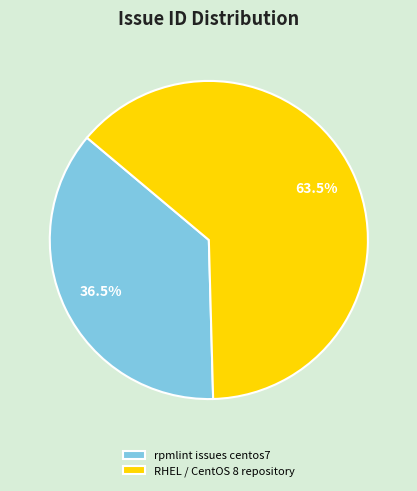

Rank the categories by value from lowest to highest.

rpmlint issues centos7, RHEL / CentOS 8 repository